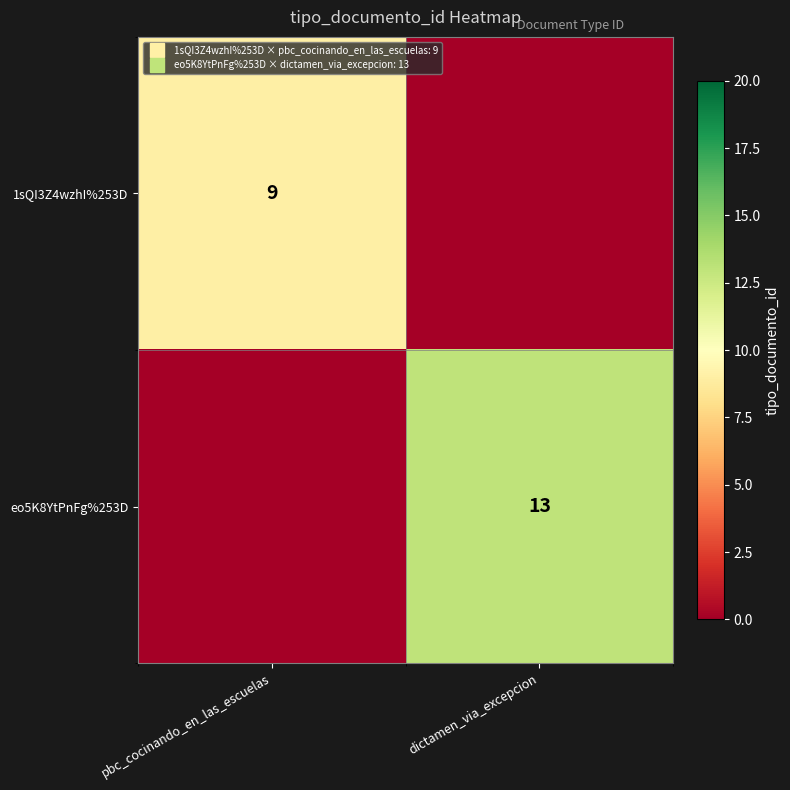

At which category does the chart reach its minimum across all series?

dictamen_via_excepcion